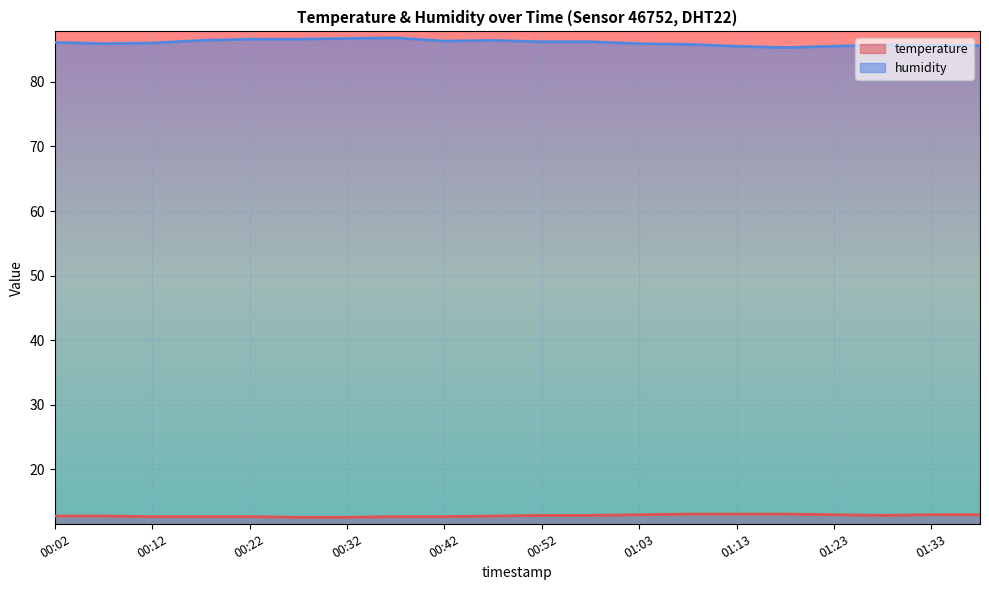

How many values in the humidity series exceed 86?

10